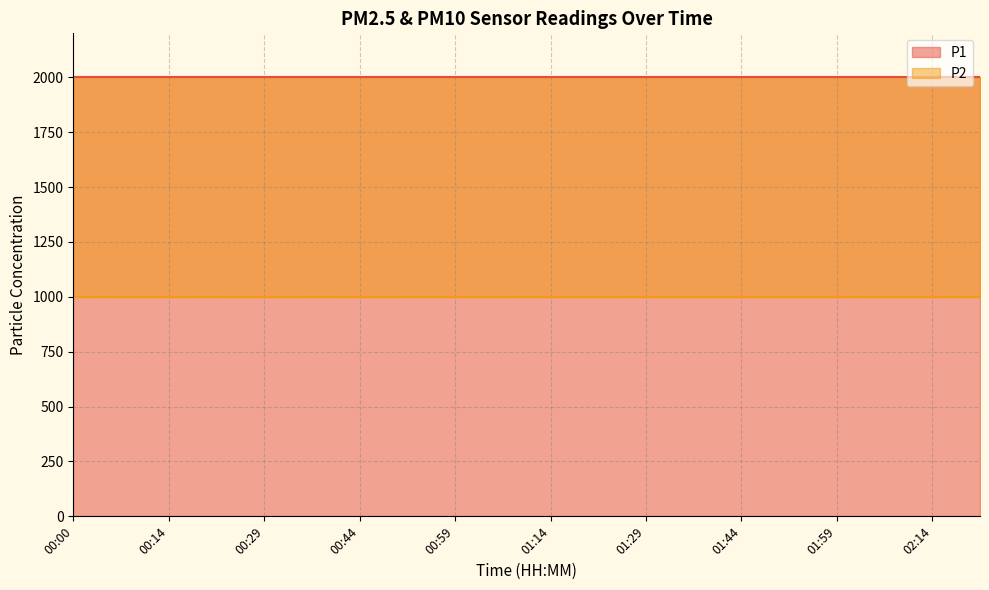

At how many categories does at least one series exceed 1918?

20